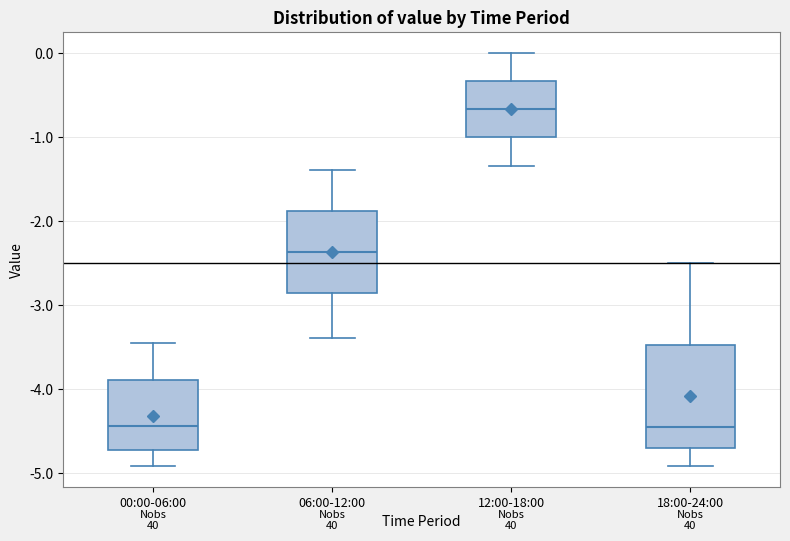

Reading left to right, read every box against the y-axis: the position of its median line, the range the box covers, and the ends of its whiskers. The values are not printed on the chart, so give them approximately, as read against the axis.

00:00-06:00: median -4.4, box -4.7 to -3.9, whiskers -4.9 to -3.4
06:00-12:00: median -2.4, box -2.9 to -1.9, whiskers -3.4 to -1.4
12:00-18:00: median -0.7, box -1.0 to -0.3, whiskers -1.3 to 0.0
18:00-24:00: median -4.4, box -4.7 to -3.5, whiskers -4.9 to -2.5